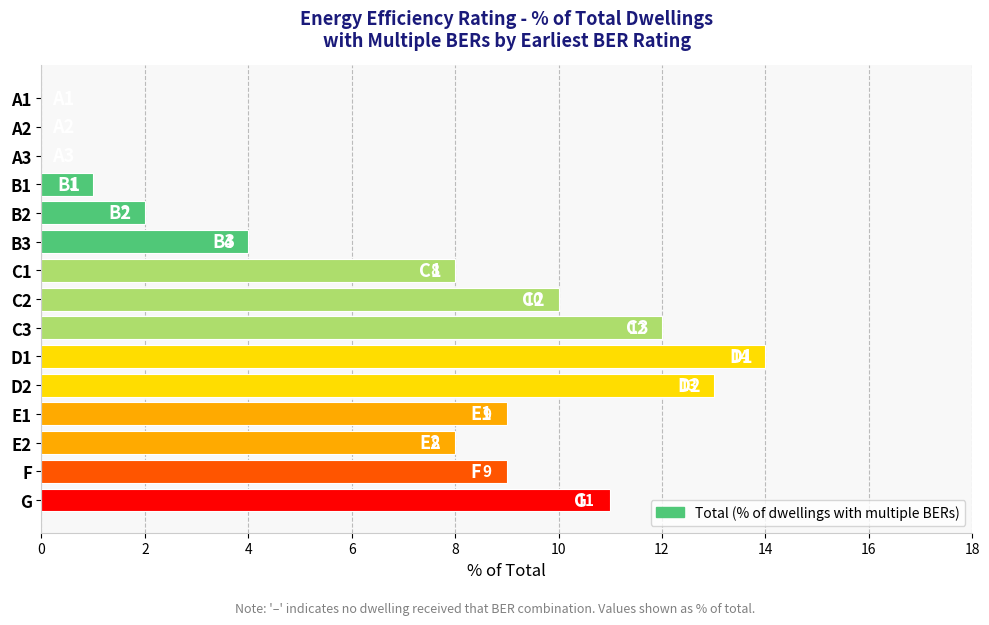

Reading top to bottom, transcribe all the data shown in this chart.

A1=0	A2=0	A3=0	B1=1	B2=2	B3=4	C1=8	C2=10	C3=12	D1=14	D2=13	E1=9	E2=8	F=9	G=11